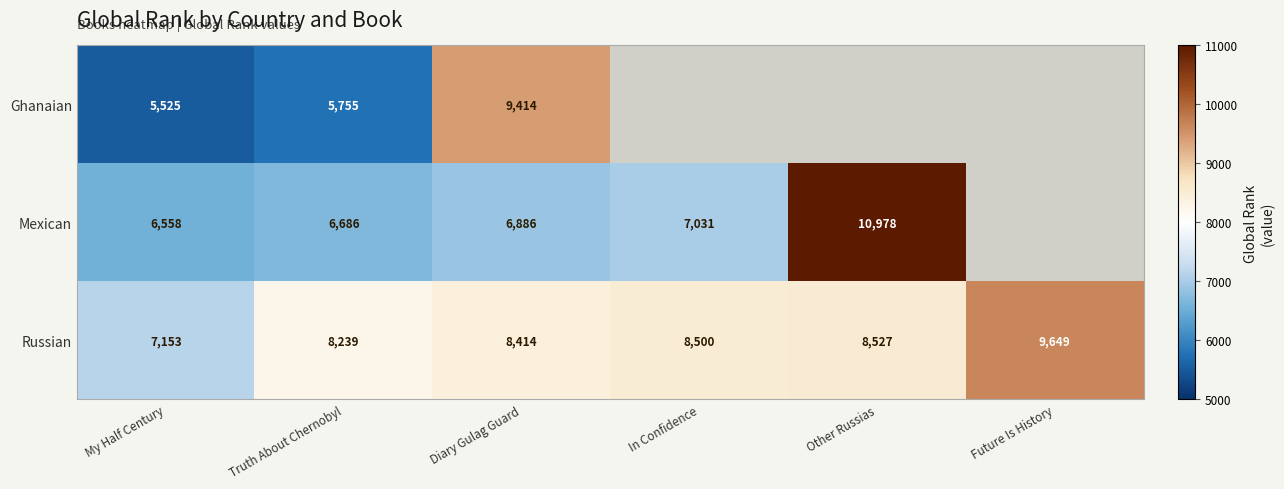

Which has a higher value, Future Is History or In Confidence?

In Confidence